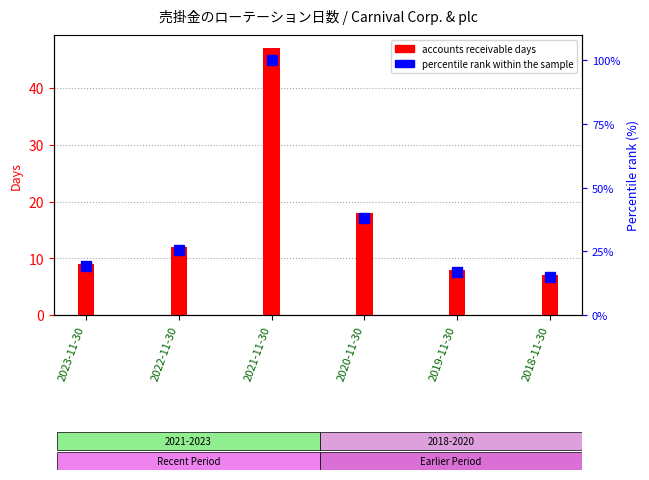

How many groups of bars are there?

6